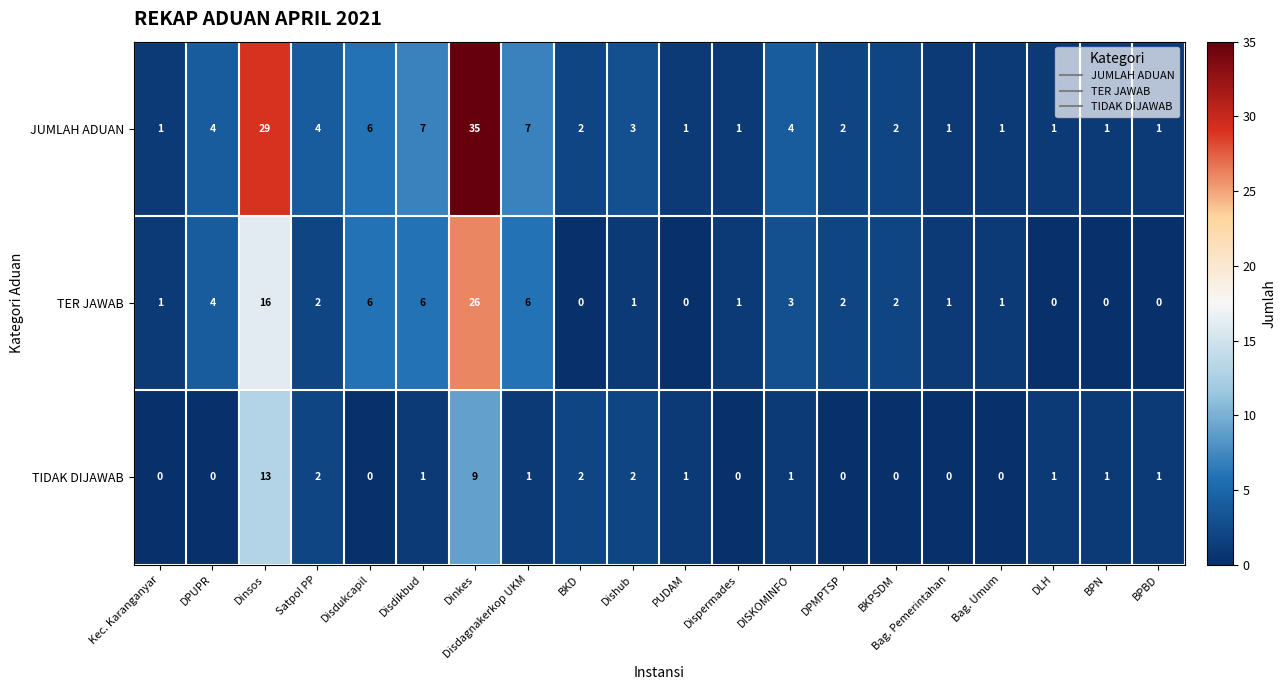

Is it true that JUMLAH ADUAN equals 2 at BKPSDM?

True